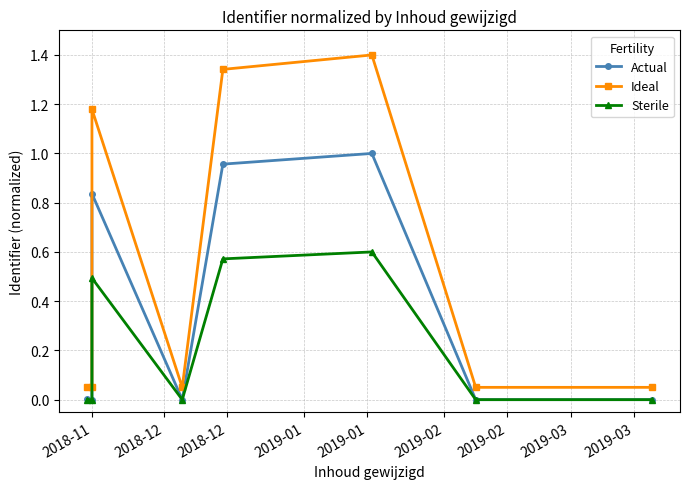

At which label is Actual closest to 0?

2019-02